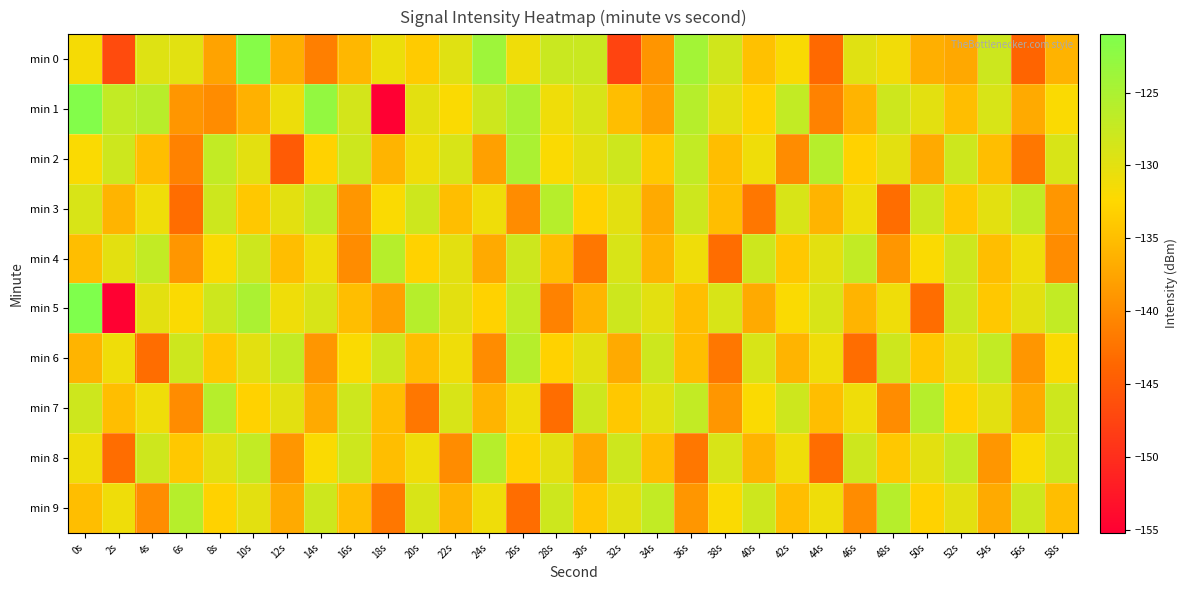

What is the difference between the highest and lowest values at 26s?

18.0